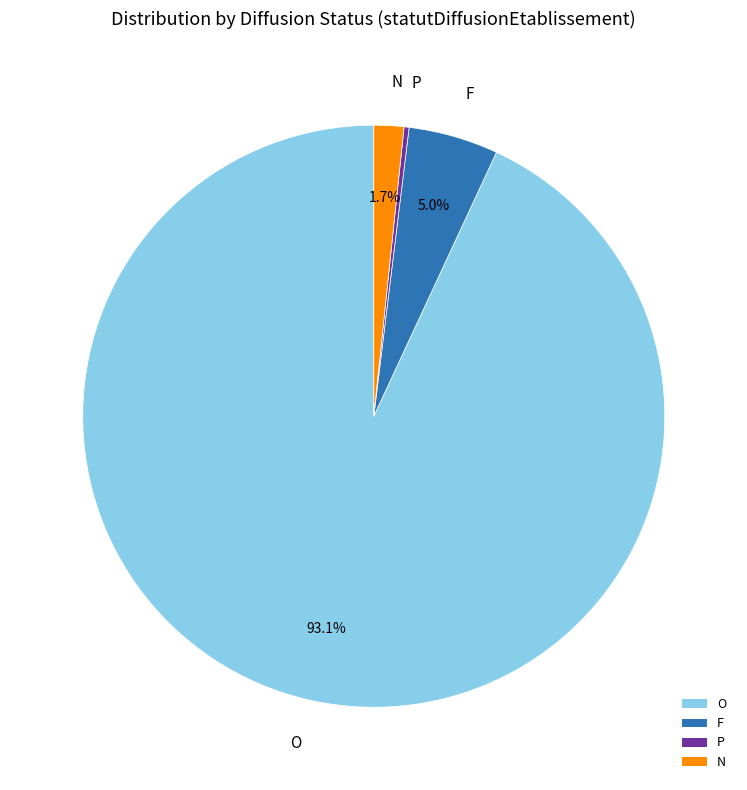

Between F and N, which is larger?

F